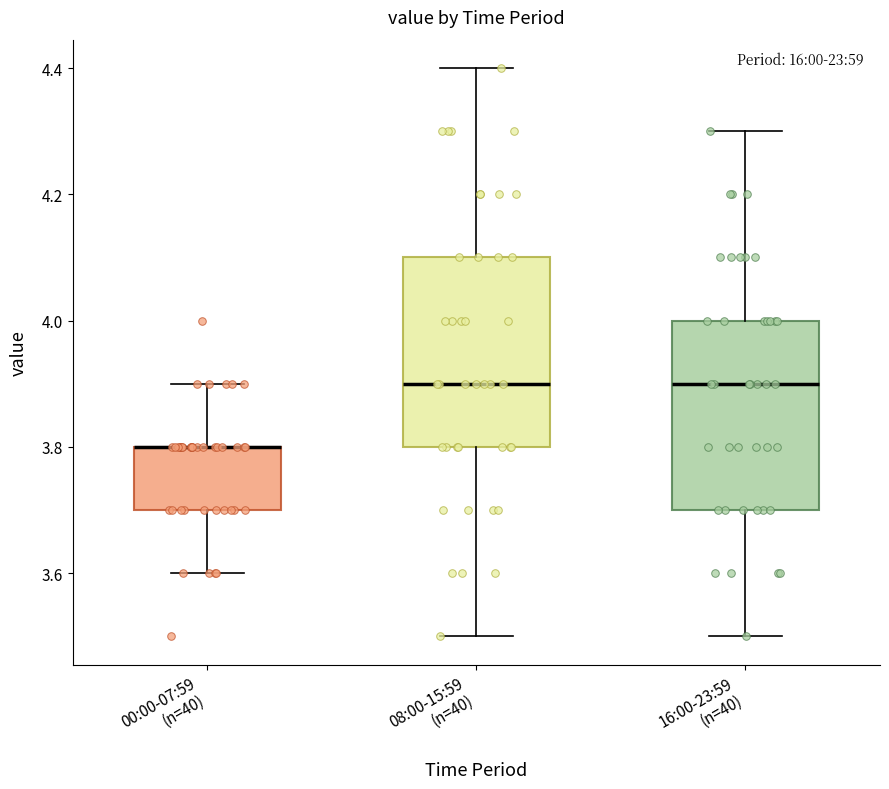

Where does the upper whisker of the box for 08:00-15:59 (n=40) end on the y-axis? The values are not printed on the chart, so give them approximately, as read against the axis.

4.4